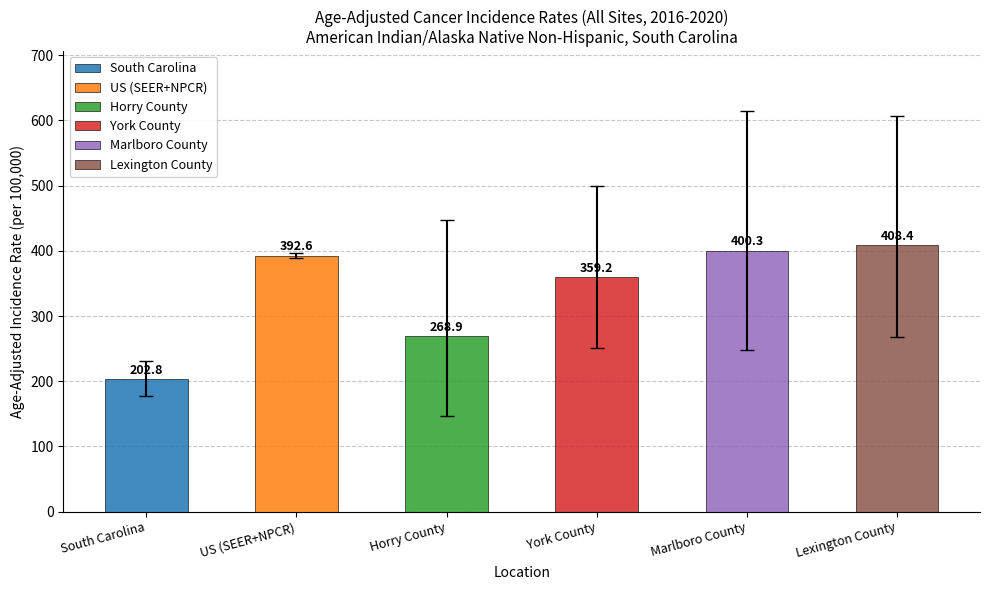

Does the chart contain stacked bars?

No